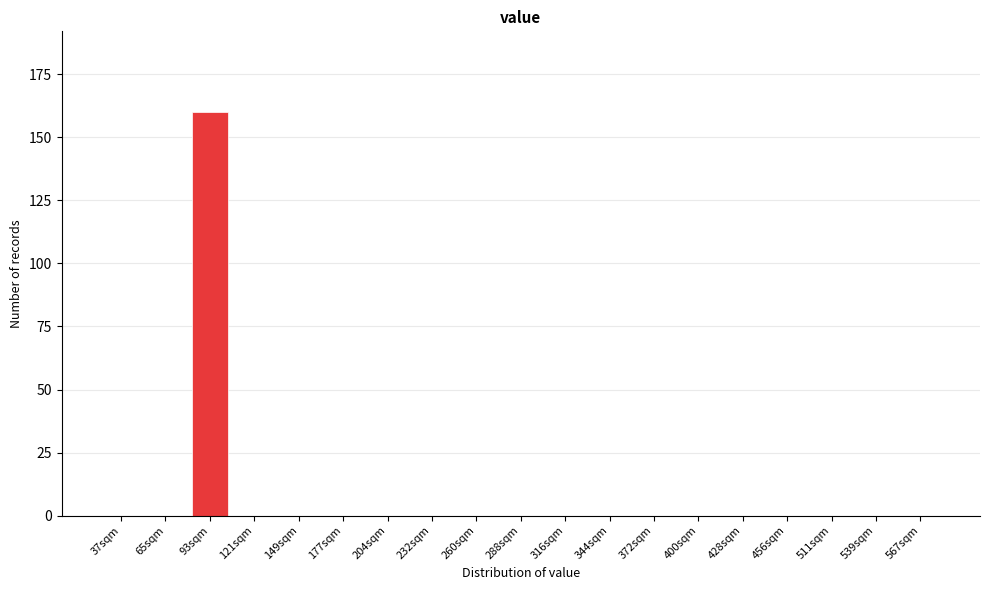

Reading left to right, list all the values displayed in this chart.

37sqm=0	65sqm=0	93sqm=160	121sqm=0	149sqm=0	177sqm=0	204sqm=0	232sqm=0	260sqm=0	288sqm=0	316sqm=0	344sqm=0	372sqm=0	400sqm=0	428sqm=0	456sqm=0	511sqm=0	539sqm=0	567sqm=0